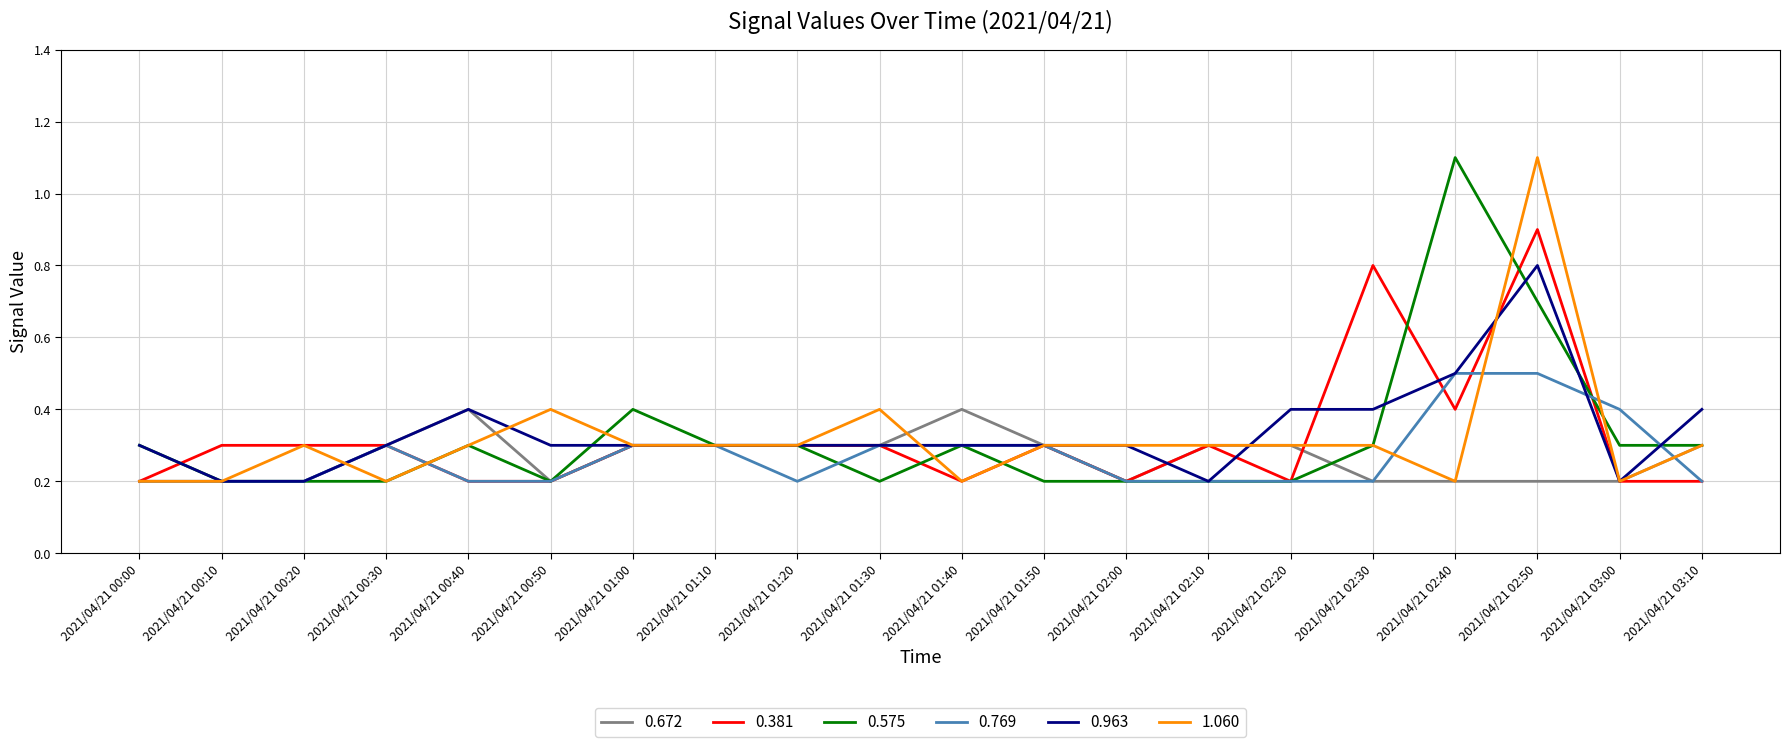

True or false: 0.381 has a value of 0.1 at 2021/04/21 00:40.

False